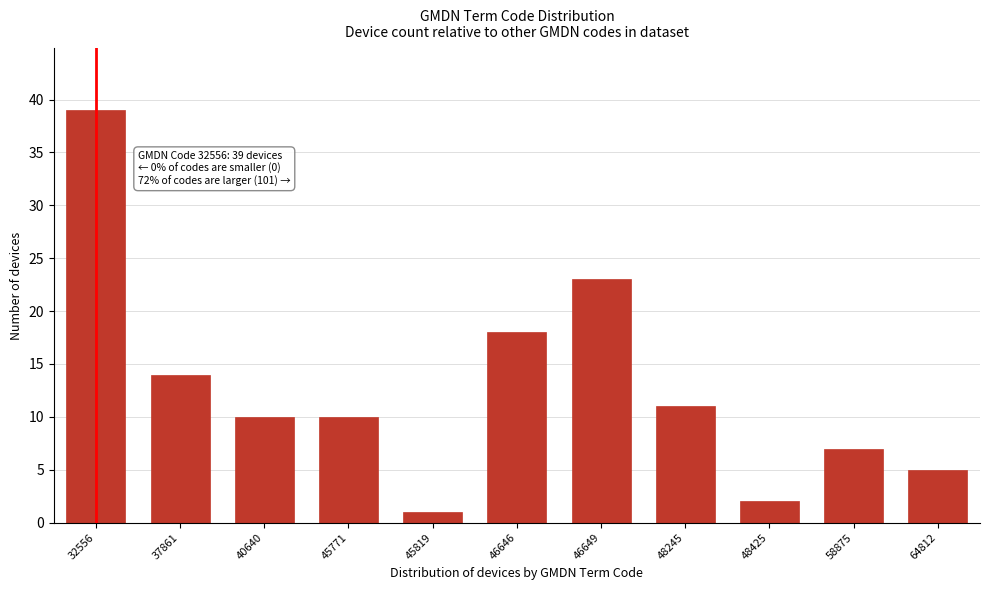

Reading left to right, extract all data points from this chart.

32556=39	37861=14	40640=10	45771=10	45819=1	46646=18	46649=23	48245=11	48425=2	58875=7	64812=5